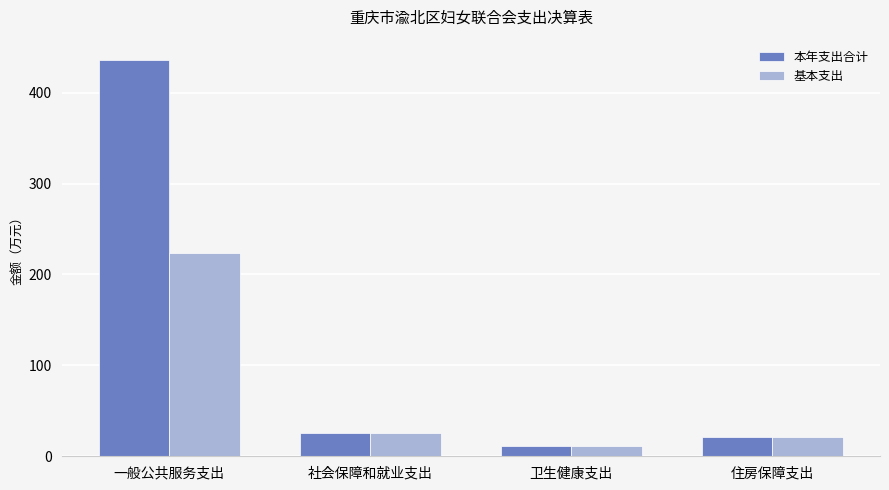

Which series has the largest range (max minus min)?

本年支出合计